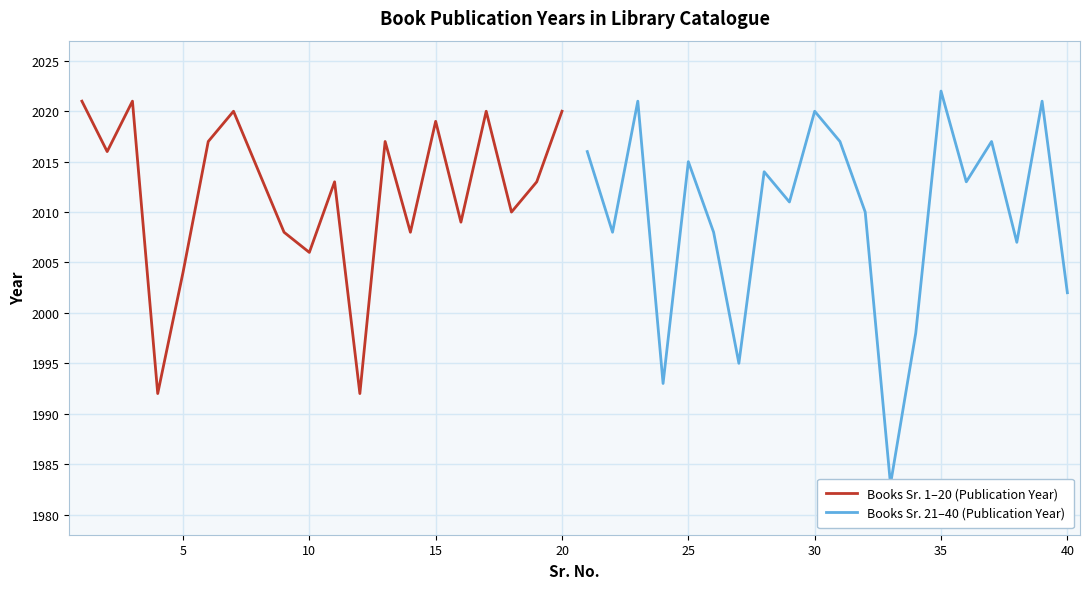

List the series in order of their peak value, lowest first.

Books Sr. 1–20 (Publication Year), Books Sr. 21–40 (Publication Year)